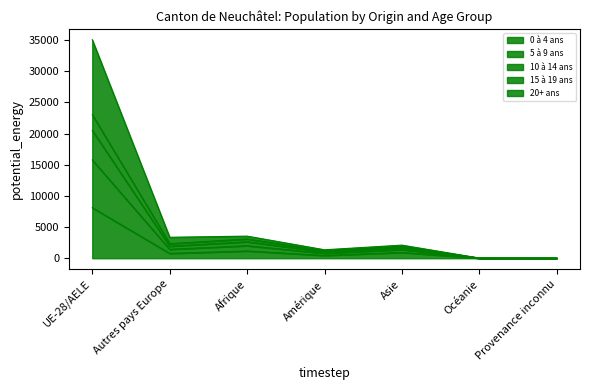

Which series has the largest range (max minus min)?

5 à 9 ans